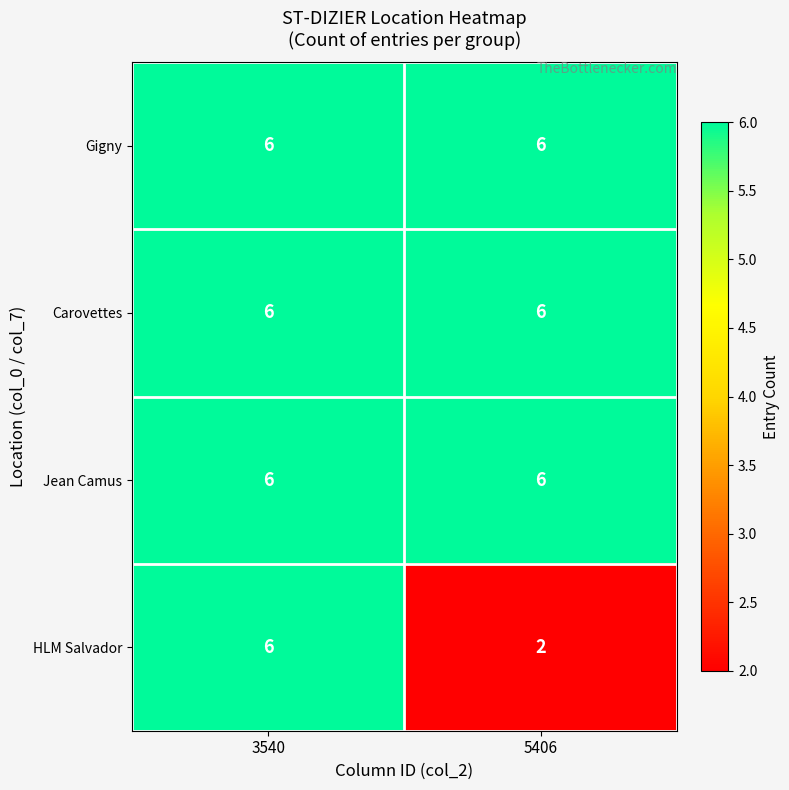

What is the total value across all series at 5406?

20